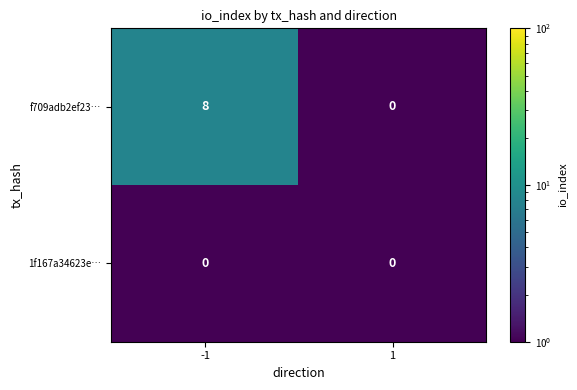

List the series in order of their overall mean, lowest first.

1f167a34623e…, f709adb2ef23…